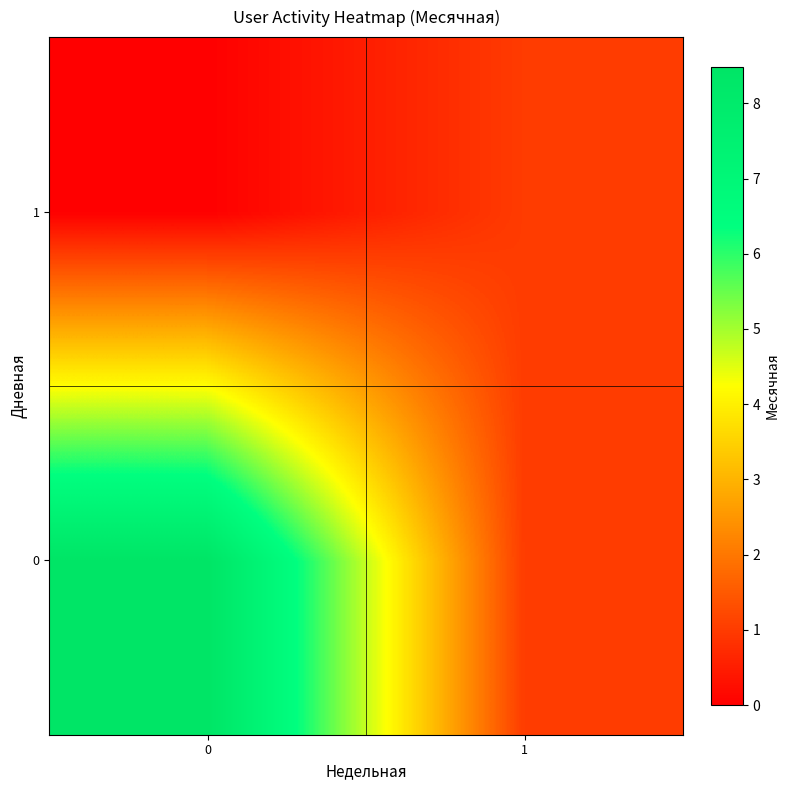

What is the total value across all series at 1?

2.0